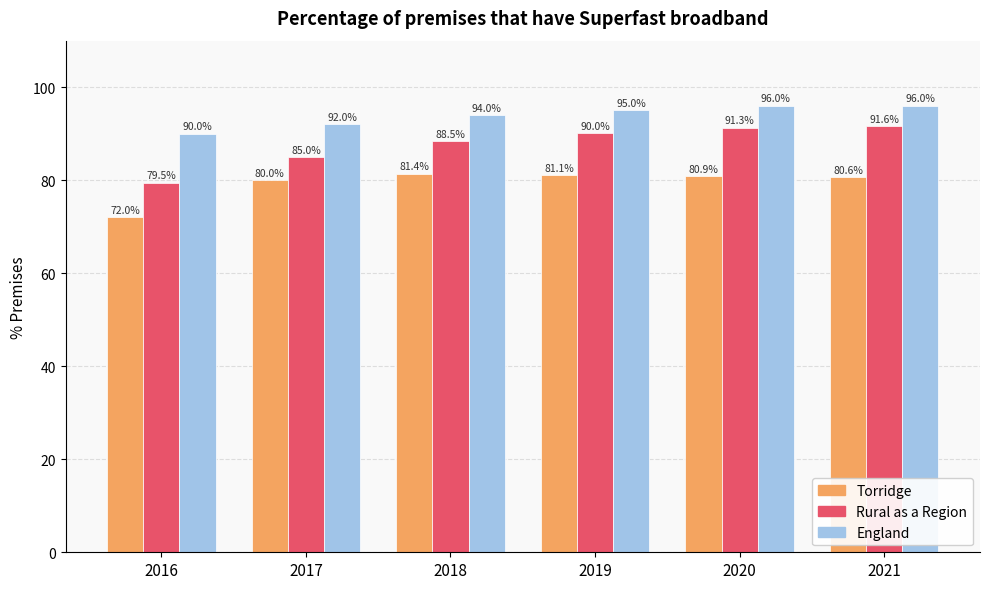

What is the minimum value shown in the chart?

72.0